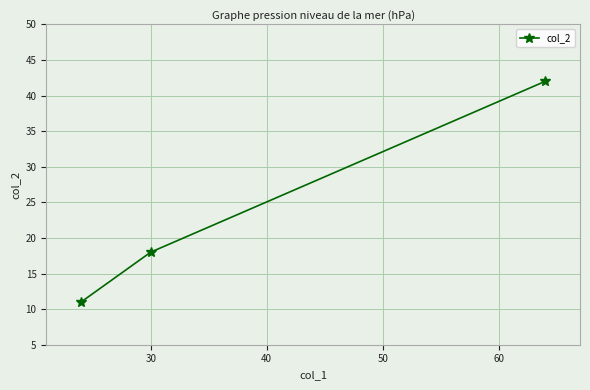

What is the average value?

24